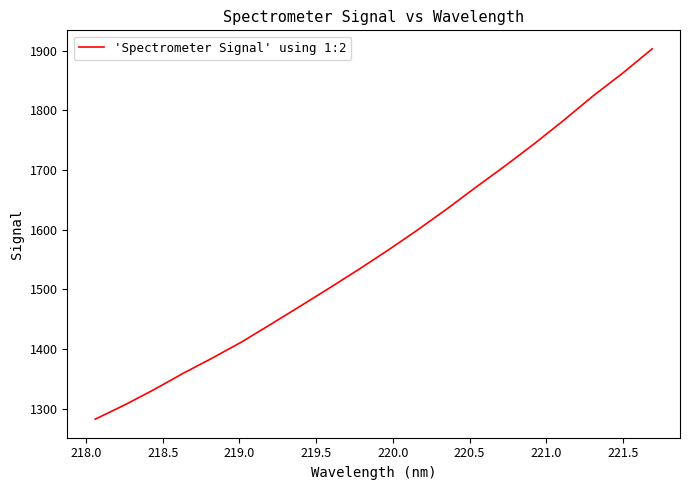

What is the maximum value shown in the chart?

1903.0